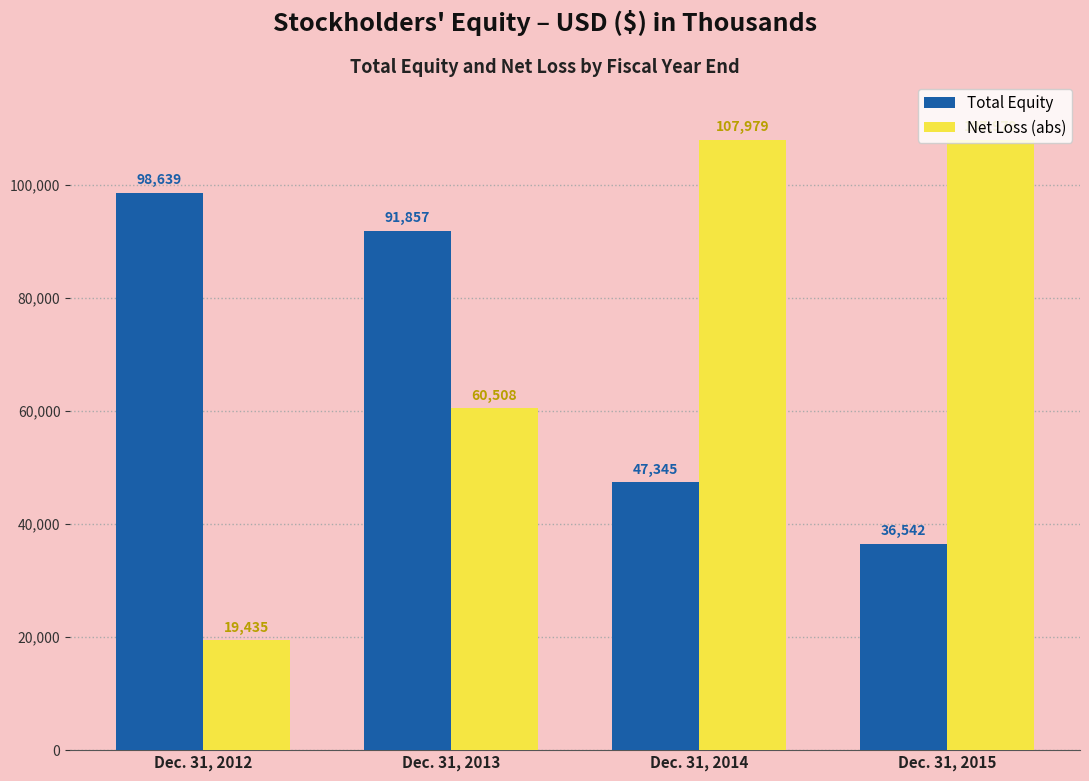

Does the chart contain stacked bars?

No